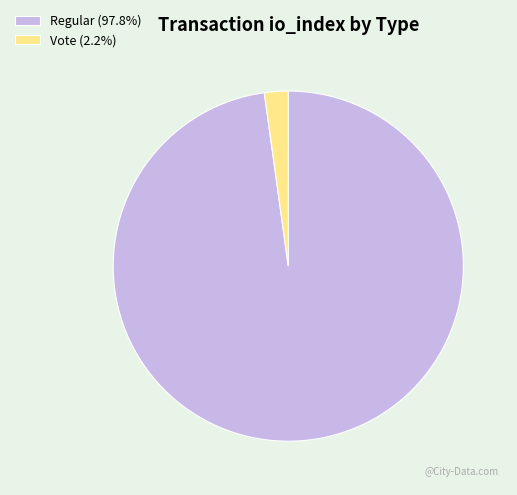

Combined, do Vote (2.2%) and Regular (97.8%) account for over 50%?

Yes